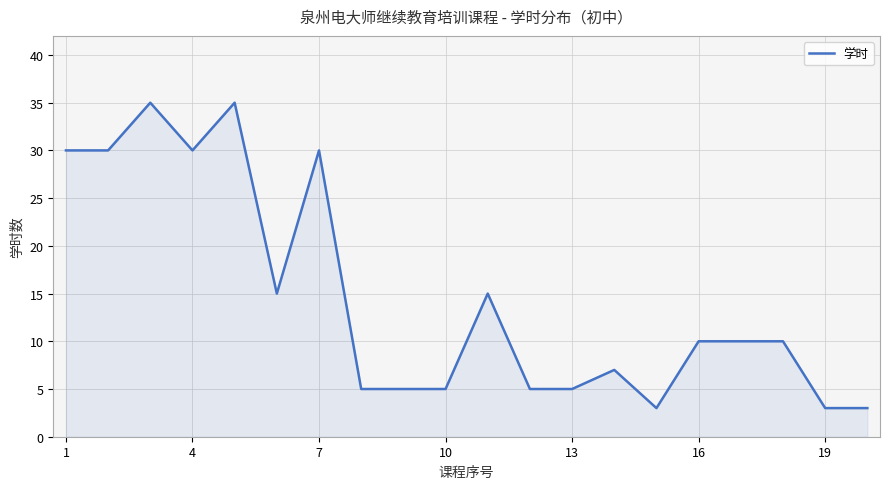

What is the difference between the maximum and minimum values?

32